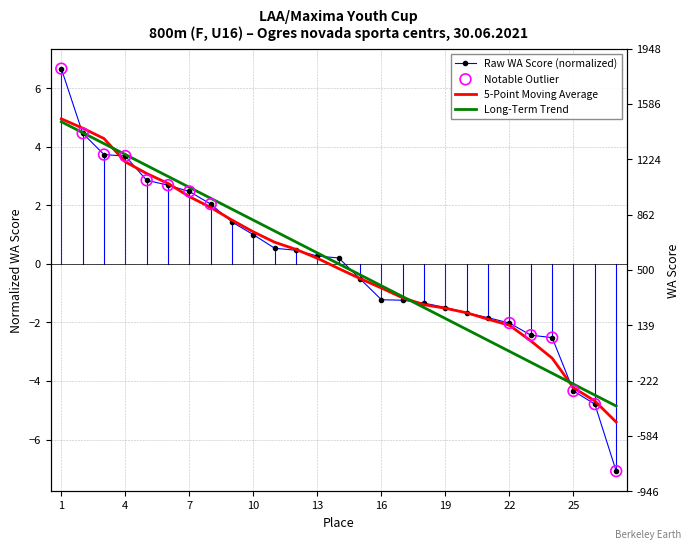

At how many categories does at least one series exceed 5?

1